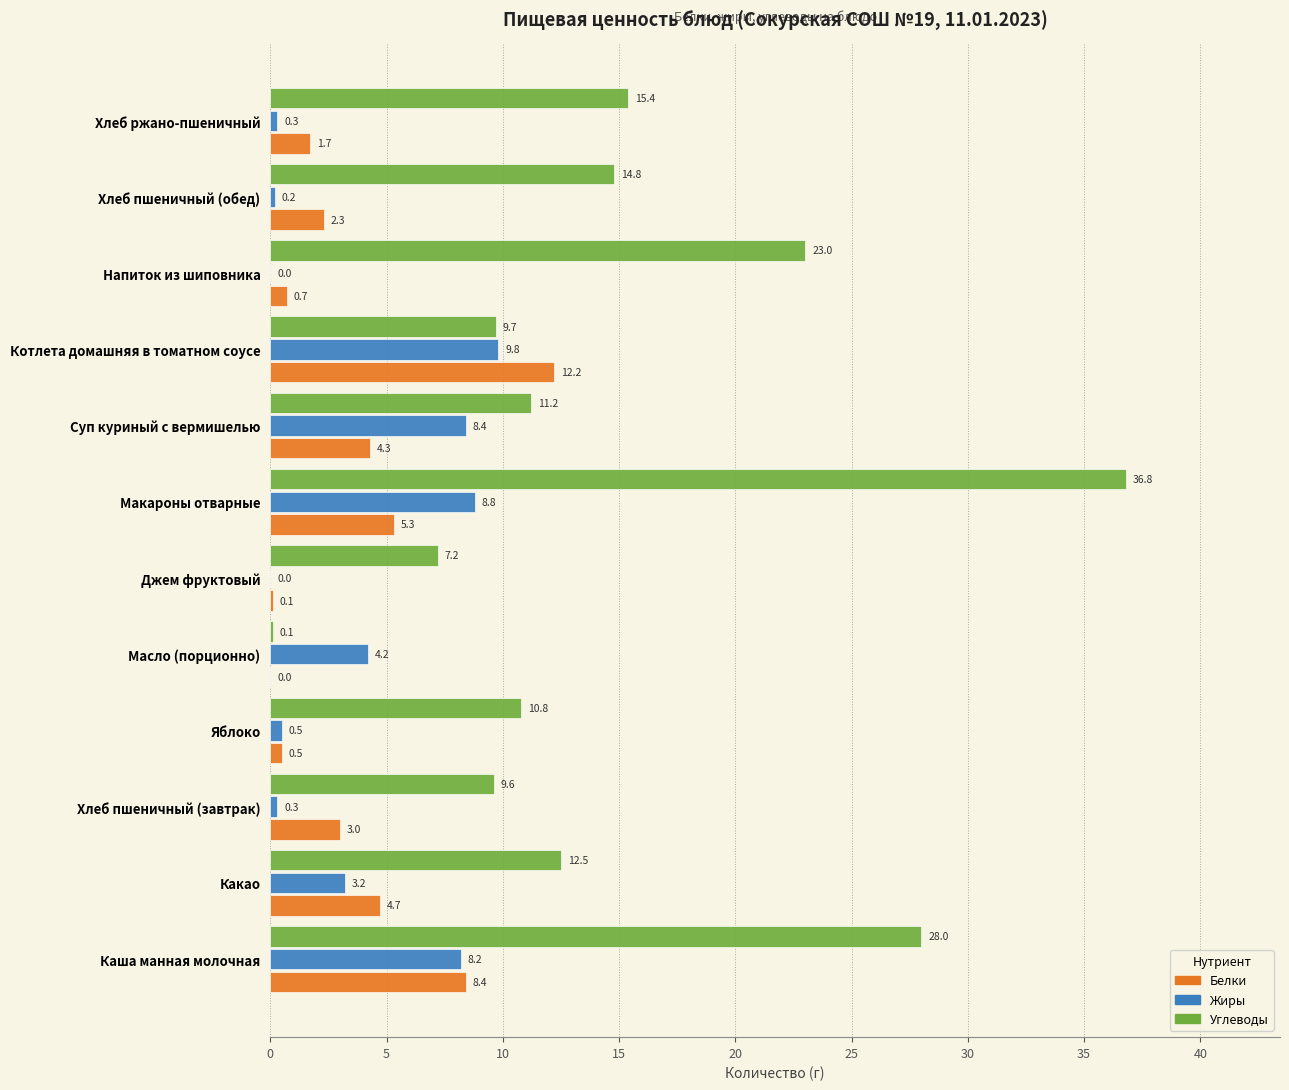

Count the number of data series in this chart.

3